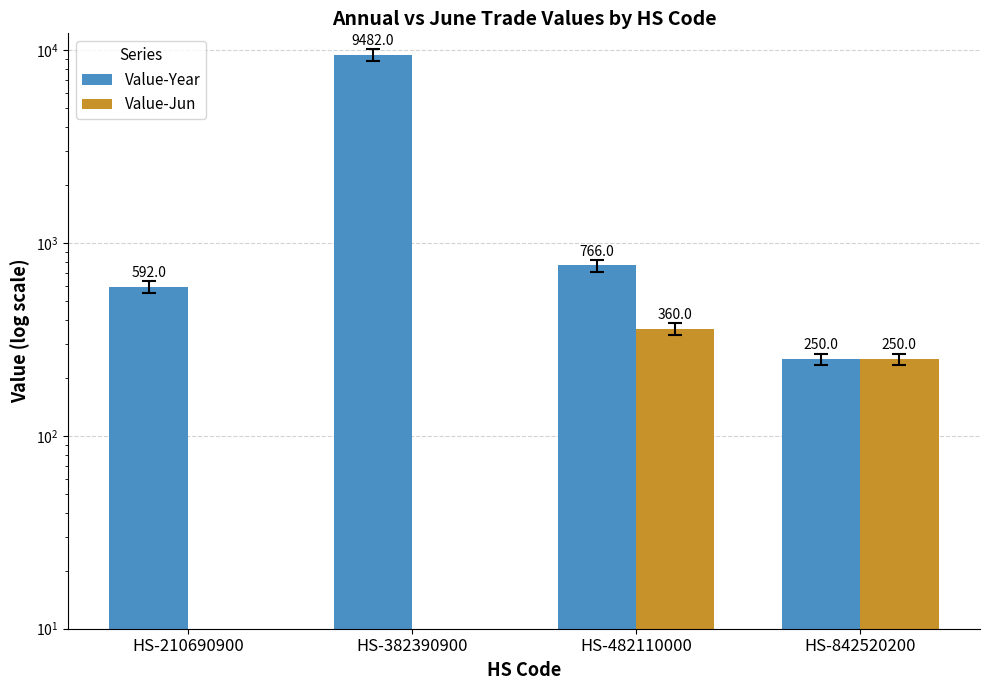

Rank the categories by Value-Year value from highest to lowest.

HS-382390900, HS-482110000, HS-210690900, HS-842520200